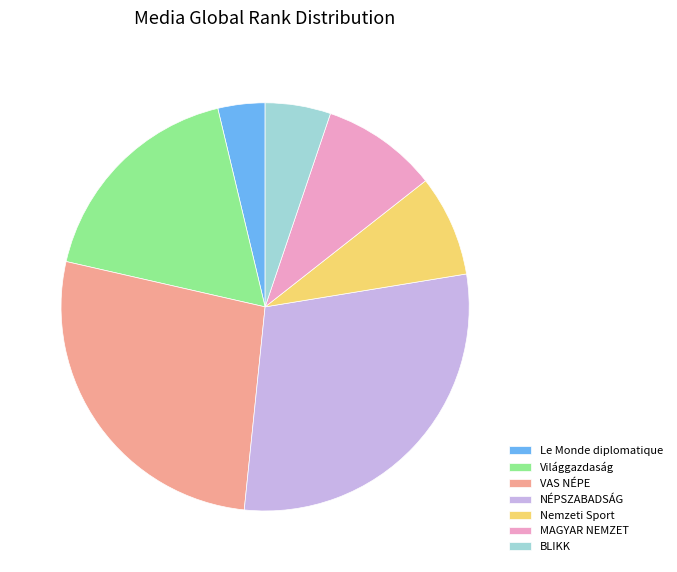

How many slices are in this pie chart?

7